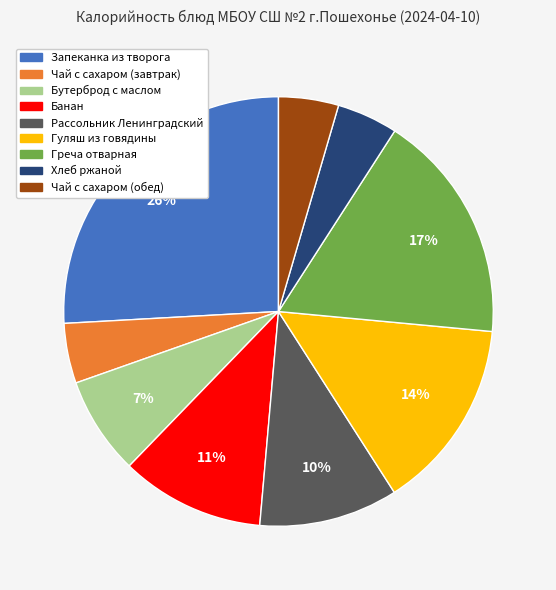

Which slice is the largest?

Запеканка из творога